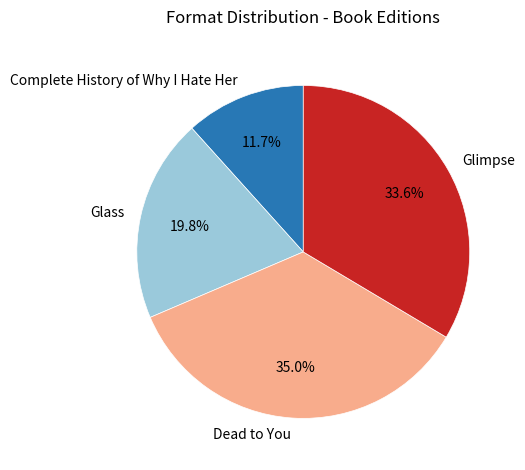

To the nearest percent, what is the difference between the Glimpse and Glass slice percentages?

14%